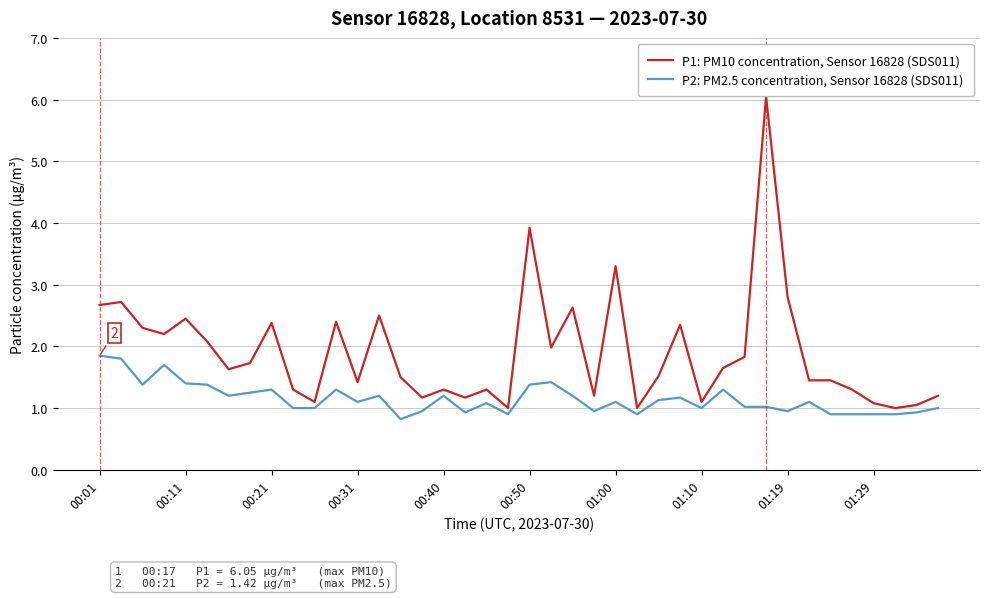

What is the difference between the maximum and minimum values in the P2: PM2.5 concentration, Sensor 16828 (SDS011) series?

1.0